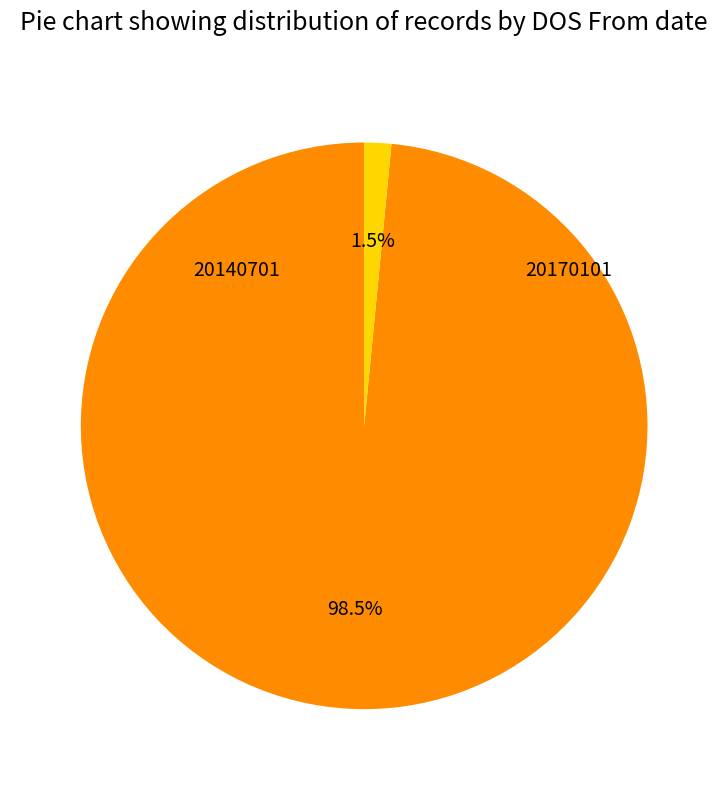

Is there any slice that represents more than half of the pie?

Yes